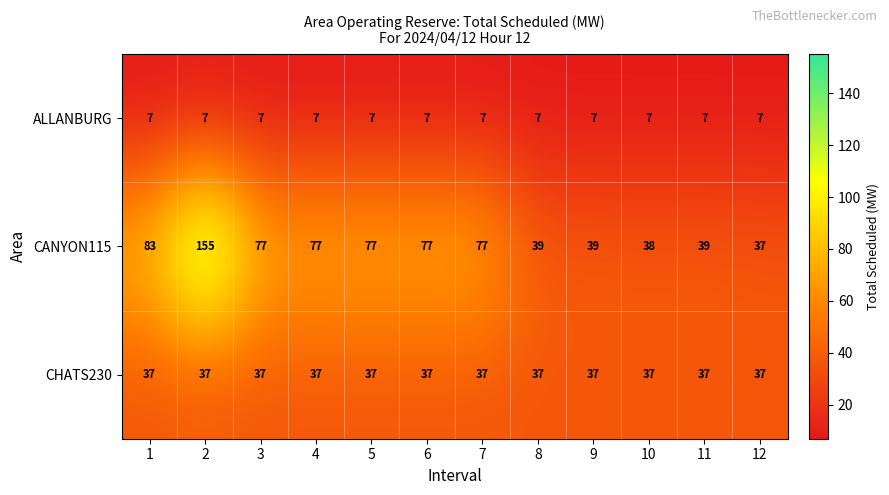

List the series in order of their peak value, highest first.

CANYON115, CHATS230, ALLANBURG